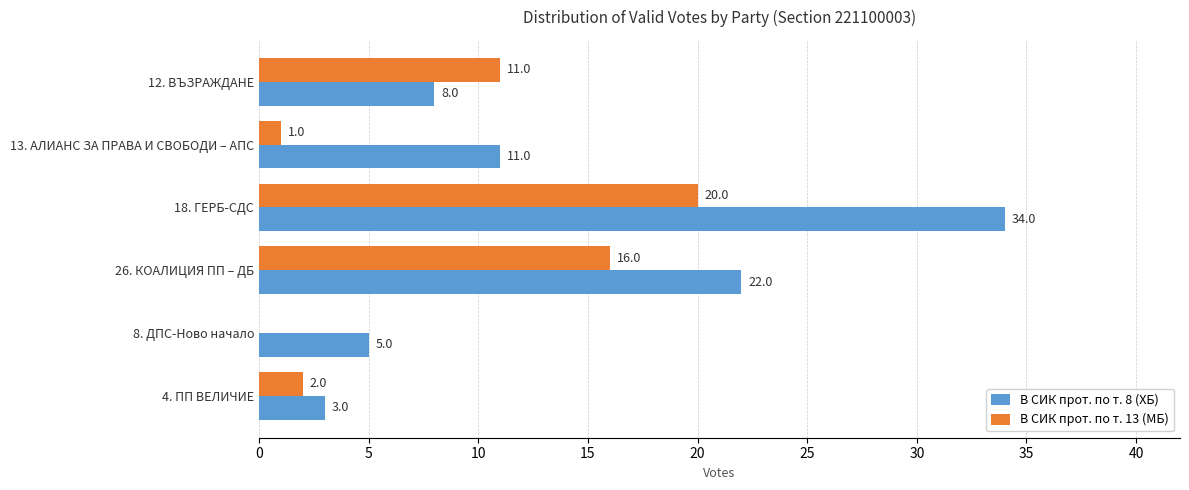

What is the highest value of the В СИК прот. по т. 13 (МБ) series?

20